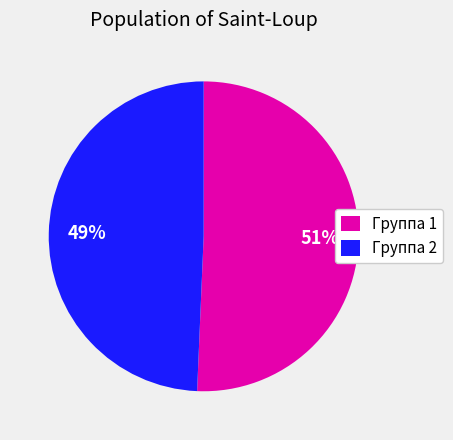

To the nearest percent, what portion does Группа 2 represent?

49%